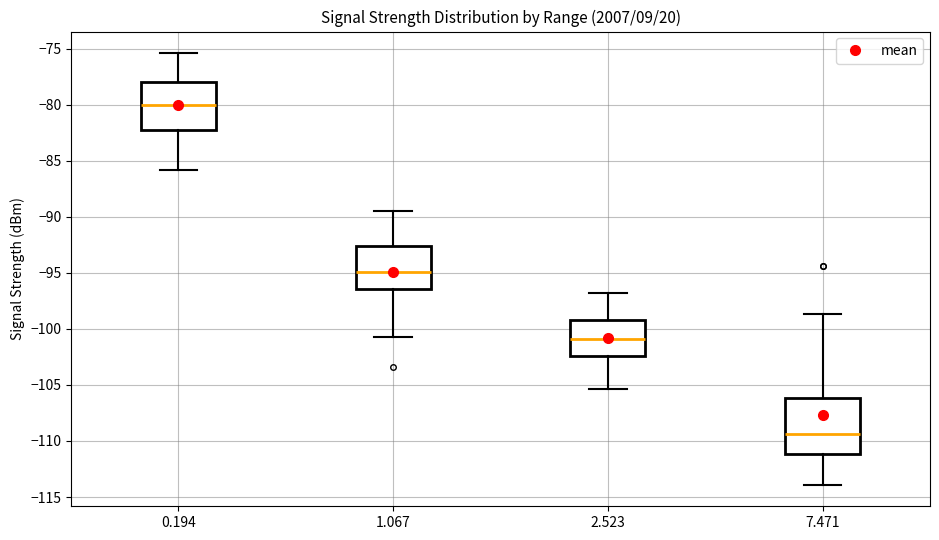

Where is the upper edge of the box at x = 1.067 on the y-axis? The values are not printed on the chart, so give them approximately, as read against the axis.

-92.5